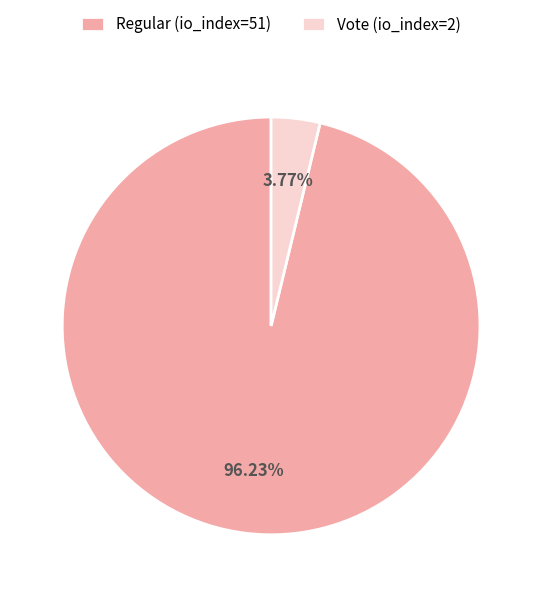

To the nearest percent, what percentage of the pie is Regular (io_index=51)?

96%